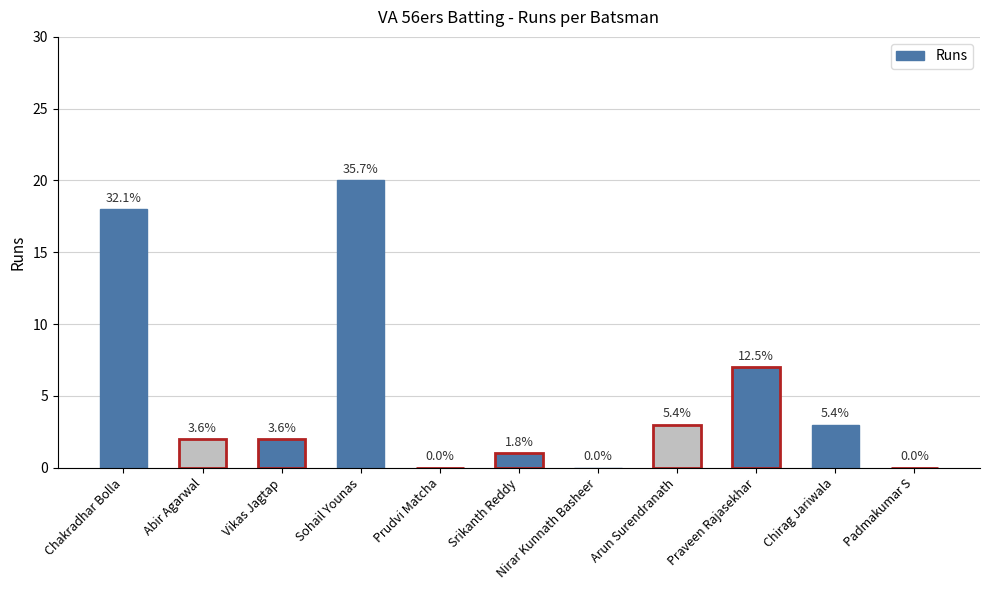

Are the bars grouped side by side (vs. stacked)?

No